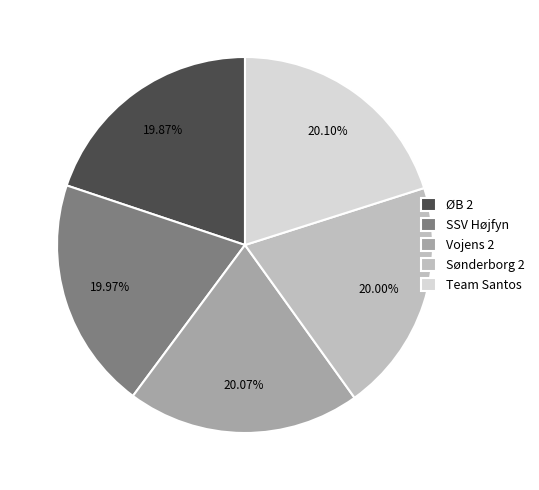

What is the ratio of the value at SSV Højfyn to the value at Sønderborg 2?

1.0